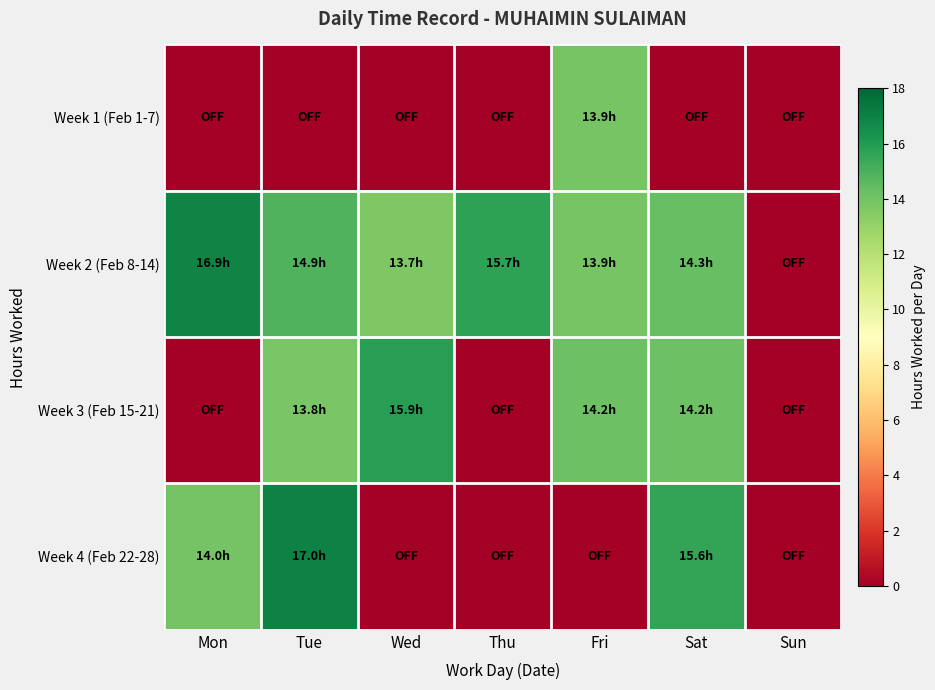

Between Sun and Wed, which is larger?

Sun